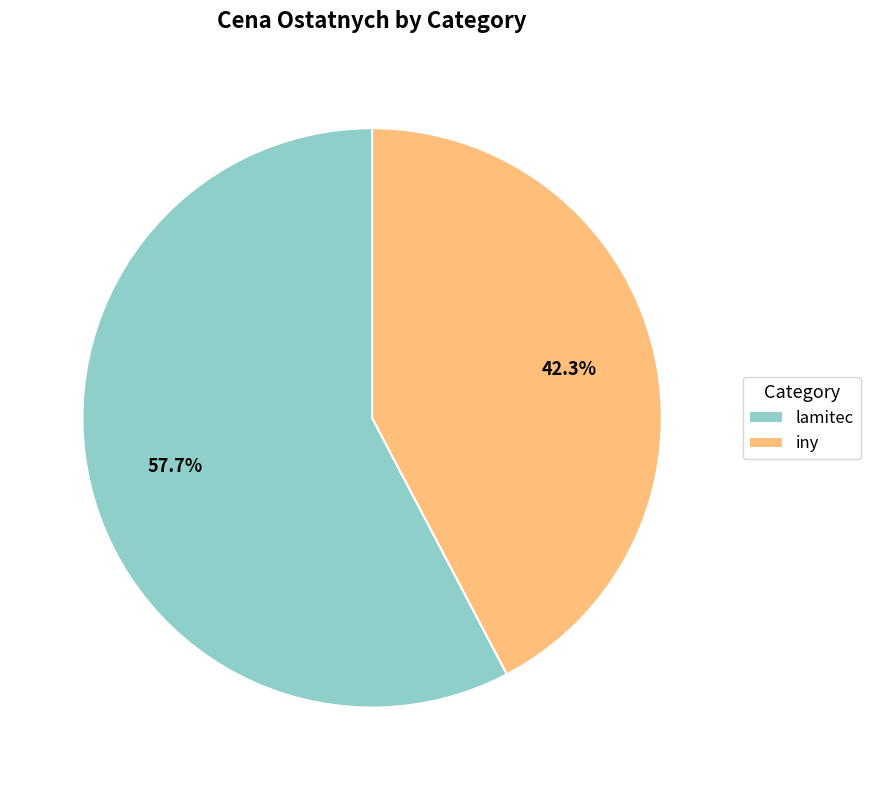

Is there any slice that represents more than half of the pie?

Yes